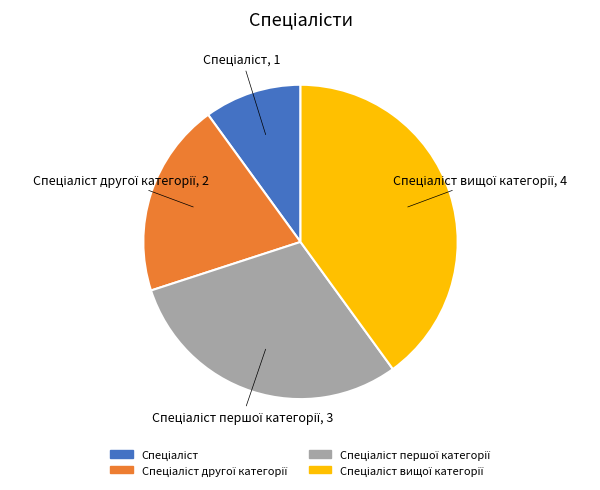

How many slices are in this pie chart?

4